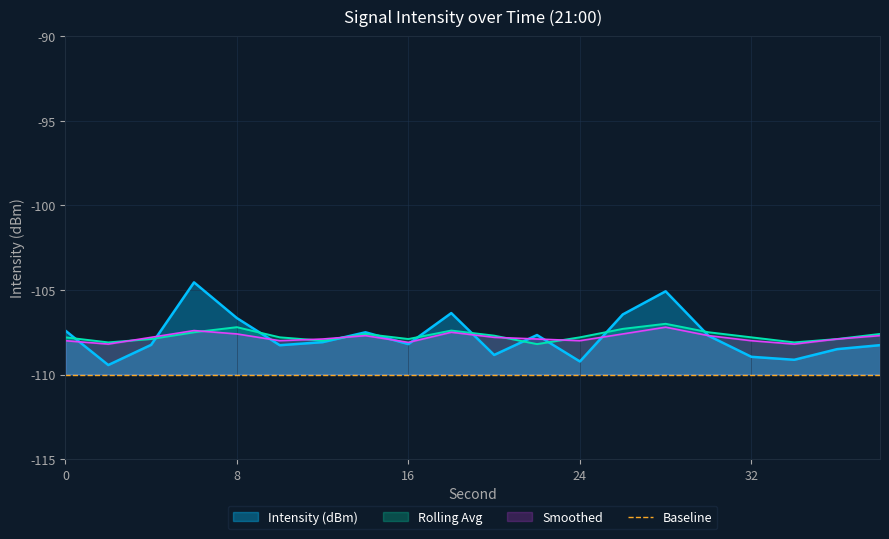

The value of Smoothed at 24 is -184.2. True or false?

False